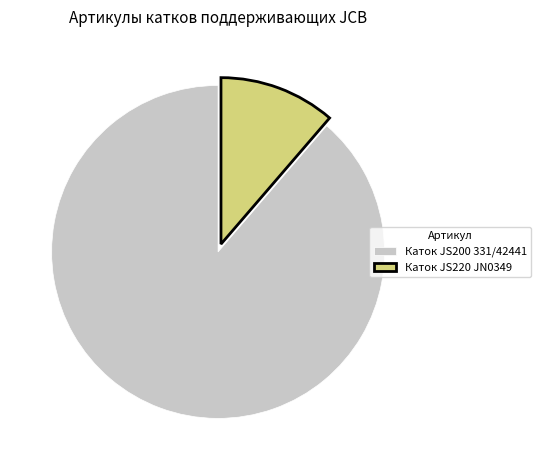

Which has a higher value, Каток JS200 331/42441 or Каток JS220 JN0349?

Каток JS200 331/42441